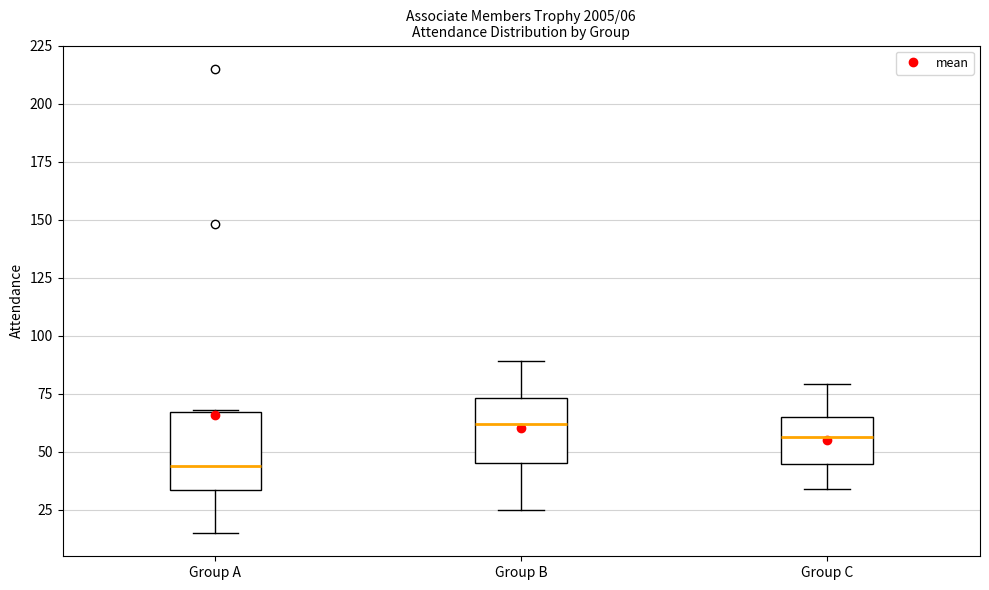

Which box has the highest median line?

Group B